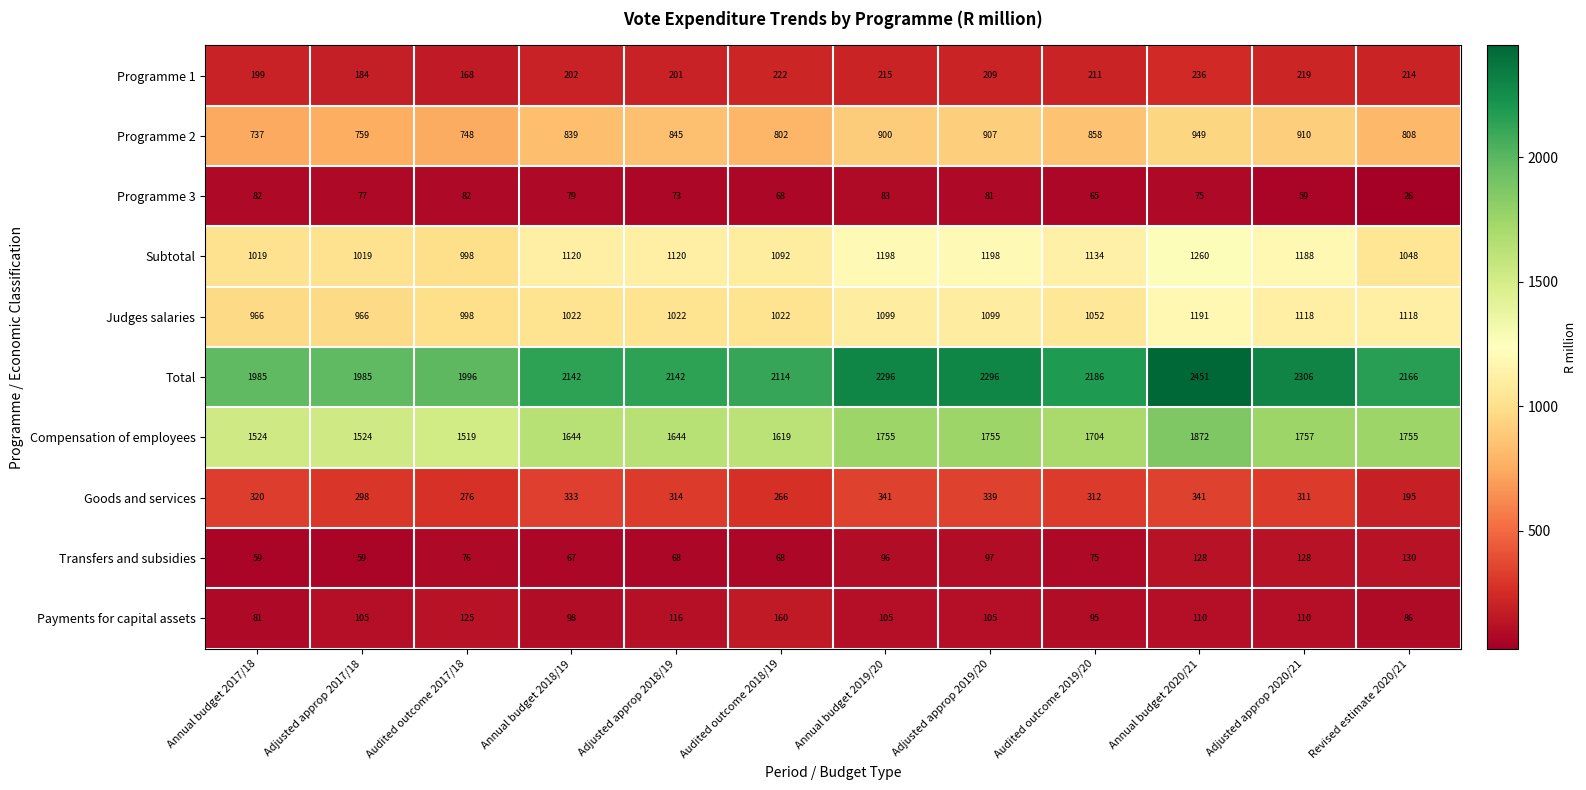

True or false: Programme 3 has a value of 22 at Annual budget 2020/21.

False